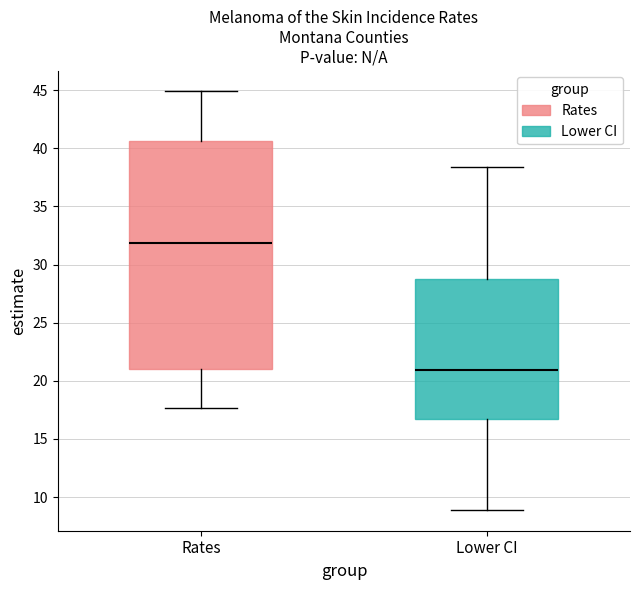

Which box is the tallest, from its lower edge to its upper edge?

Rates